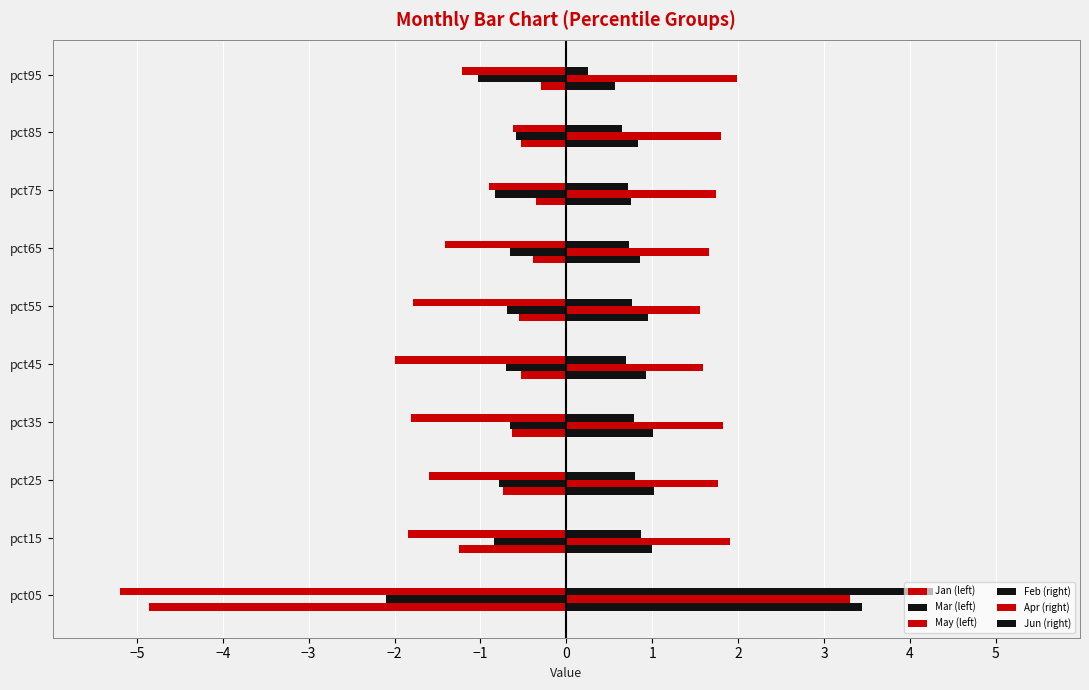

How many data points does each series have?

10